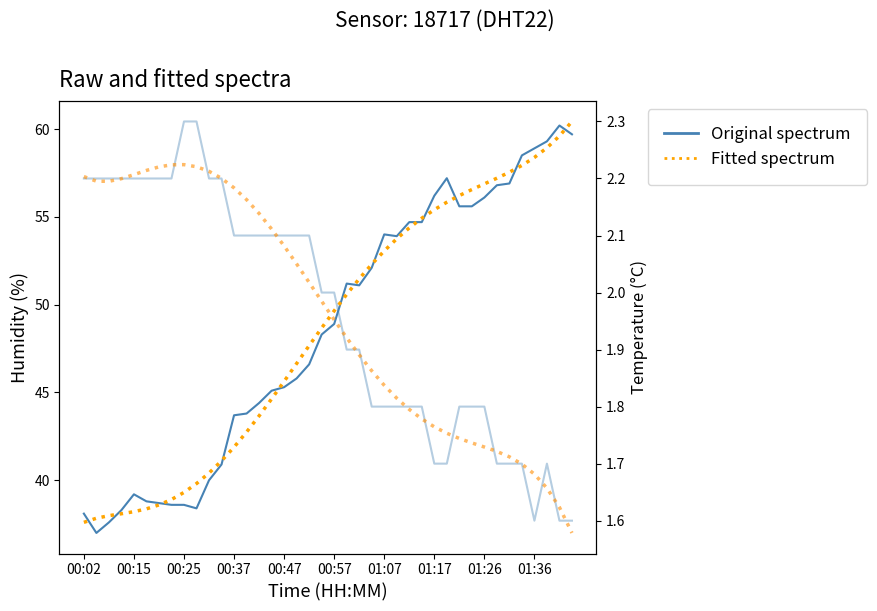

How many lines are shown in the chart?

4